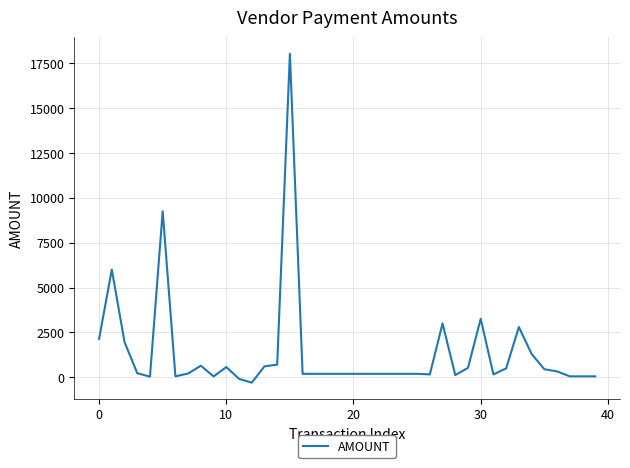

What is the greatest value displayed?

18025.0